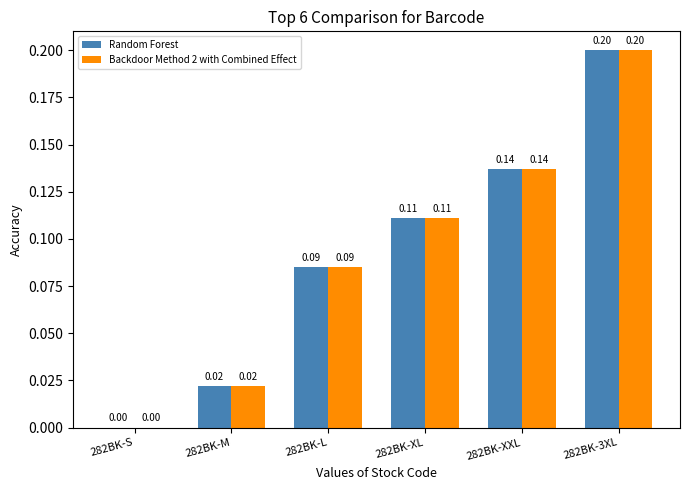

The value of Backdoor Method 2 with Combined Effect at 282BK-M is 0.0. True or false?

True